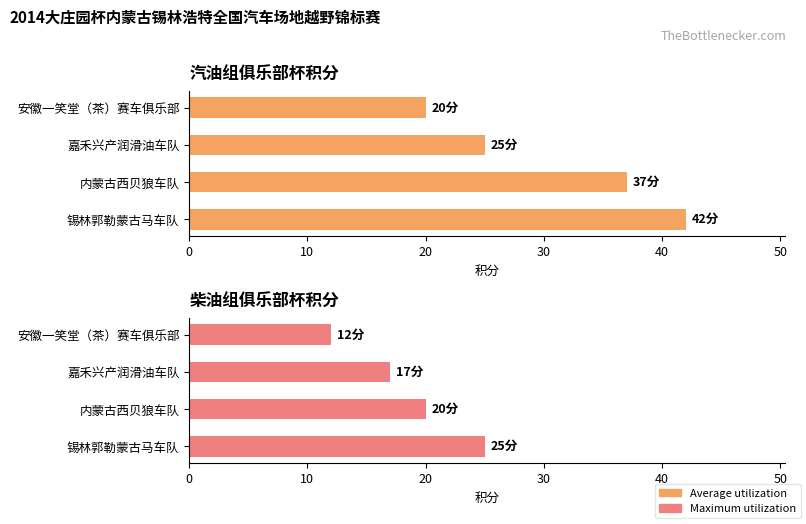

Which series changed the most between 锡林郭勒蒙古马车队 and 安徽一笑堂（茶）赛车俱乐部?

Average utilization